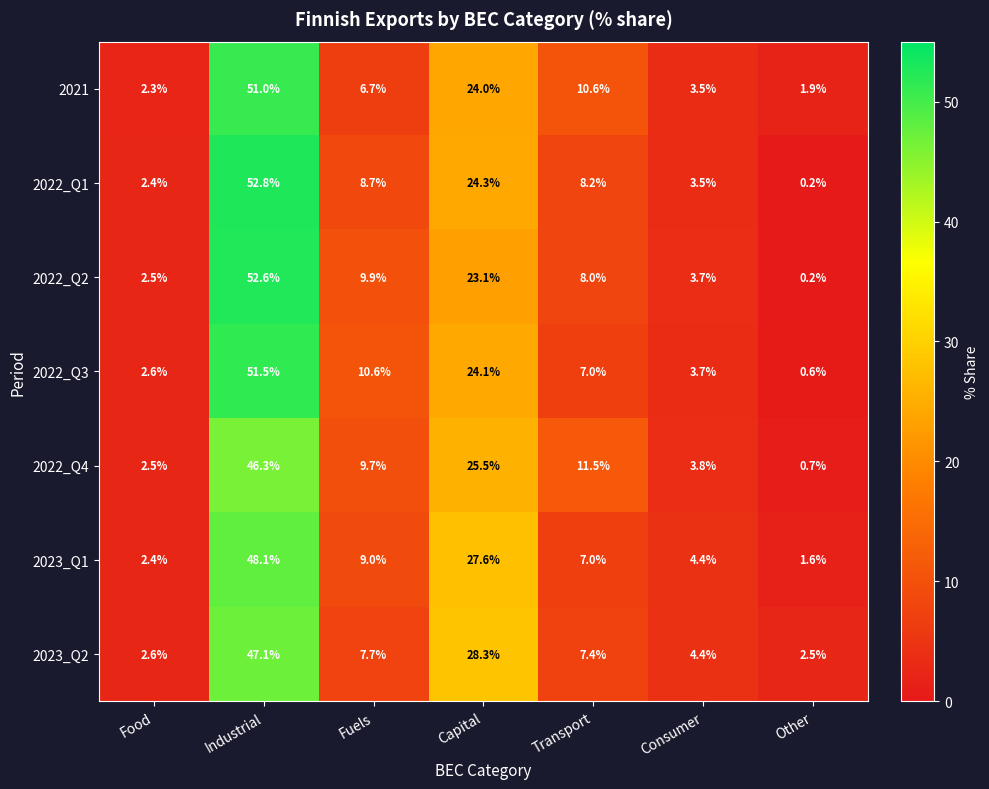

Which series has the widest spread of values?

2022_Q1